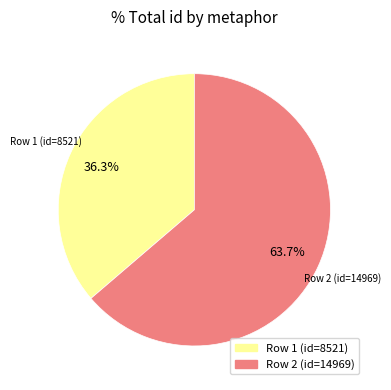

Is there a majority slice in this chart?

Yes